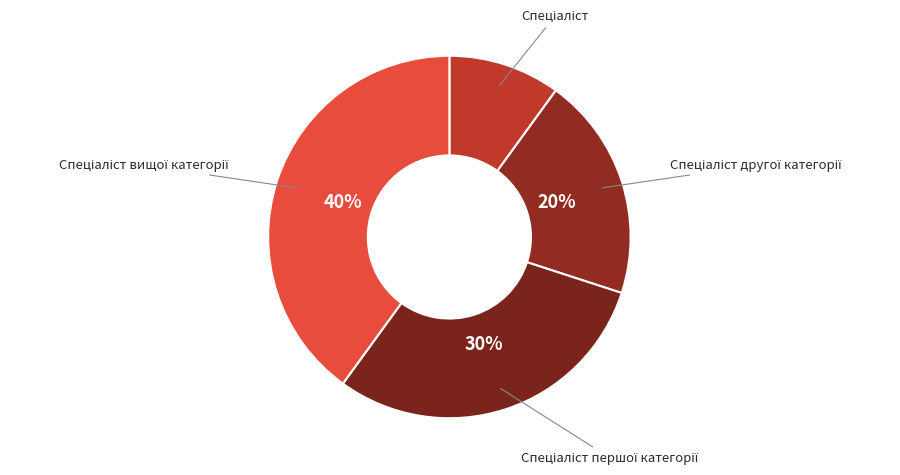

To the nearest percent, what is the average slice percentage?

25%